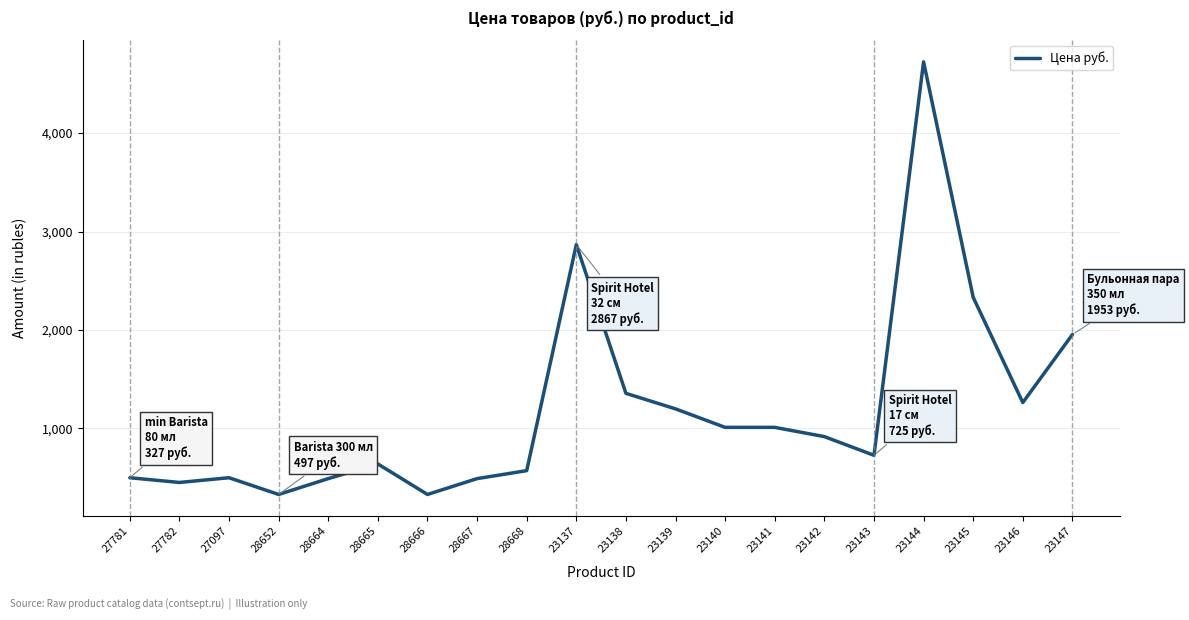

Where is the data nearest to the value 2526?

23145